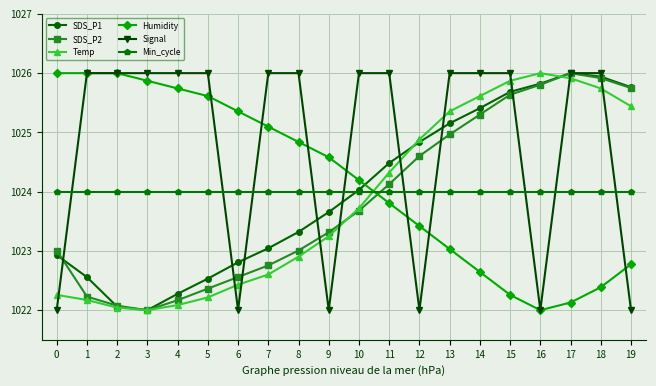

Reading left to right, list all the values displayed in this chart.

SDS_P1: 1022.9	1022.6	1022.1	1022.0	1022.3	1022.5	1022.8	1023.0	1023.3	1023.7	1024.0	1024.5	1024.8	1025.2	1025.4	1025.7	1025.8	1026.0	1025.9	1025.8
SDS_P2: 1023.0	1022.2	1022.1	1022.0	1022.2	1022.4	1022.6	1022.8	1023.0	1023.3	1023.7	1024.1	1024.6	1025.0	1025.3	1025.6	1025.8	1026.0	1025.9	1025.7
Temp: 1022.3	1022.2	1022.0	1022.0	1022.1	1022.2	1022.4	1022.6	1022.9	1023.2	1023.7	1024.3	1024.9	1025.4	1025.6	1025.9	1026.0	1025.9	1025.7	1025.4
Humidity: 1026.0	1026.0	1026.0	1025.9	1025.7	1025.6	1025.4	1025.1	1024.8	1024.6	1024.2	1023.8	1023.4	1023.0	1022.6	1022.3	1022.0	1022.1	1022.4	1022.8
Signal: 1022.0	1026.0	1026.0	1026.0	1026.0	1026.0	1022.0	1026.0	1026.0	1022.0	1026.0	1026.0	1022.0	1026.0	1026.0	1026.0	1022.0	1026.0	1026.0	1022.0
Min_cycle: 1024.0	1024.0	1024.0	1024.0	1024.0	1024.0	1024.0	1024.0	1024.0	1024.0	1024.0	1024.0	1024.0	1024.0	1024.0	1024.0	1024.0	1024.0	1024.0	1024.0